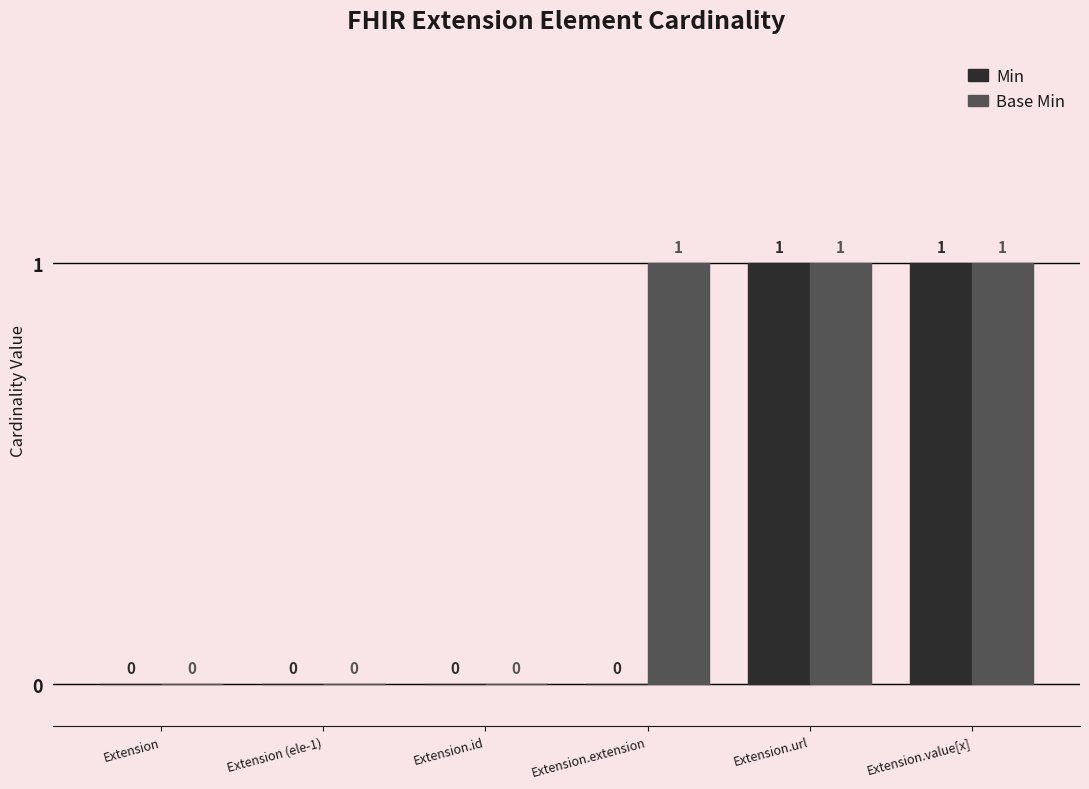

Are the bars horizontal?

No